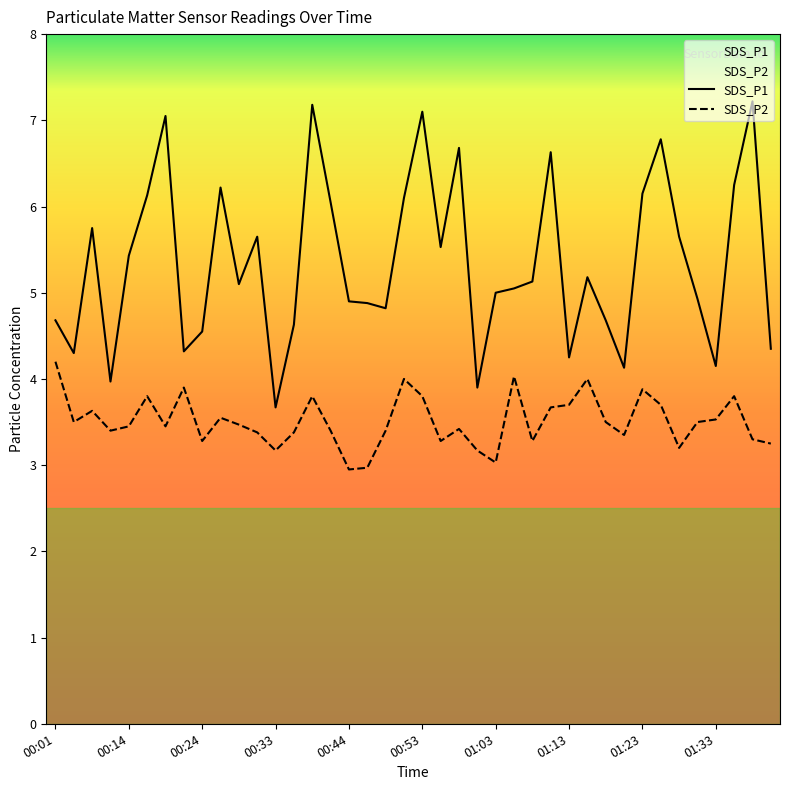

Which category has the highest value across all series?

01:38